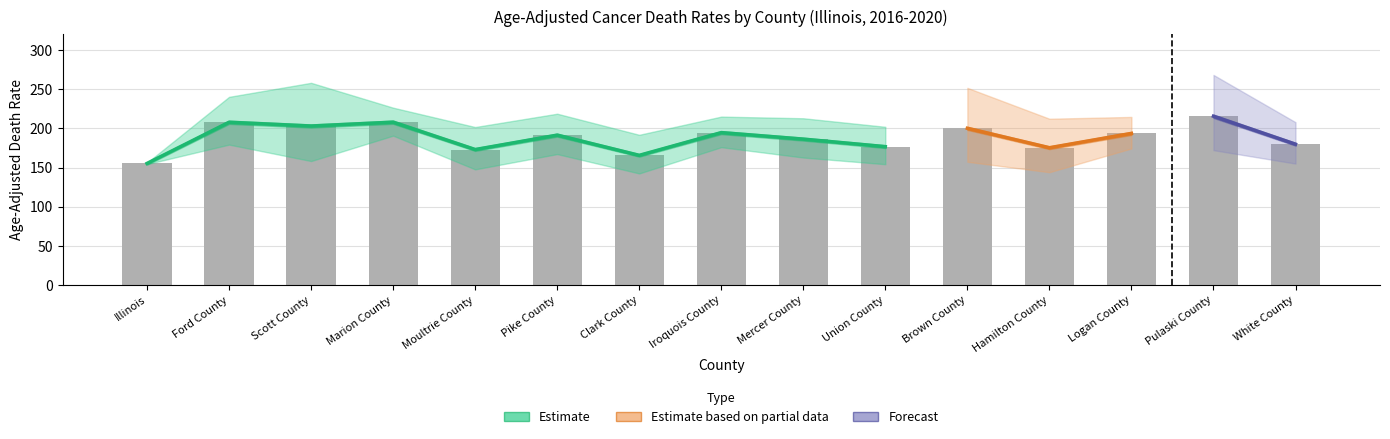

What is the value of the Upper CI (Rate) bar at the 9th from the left?

212.9